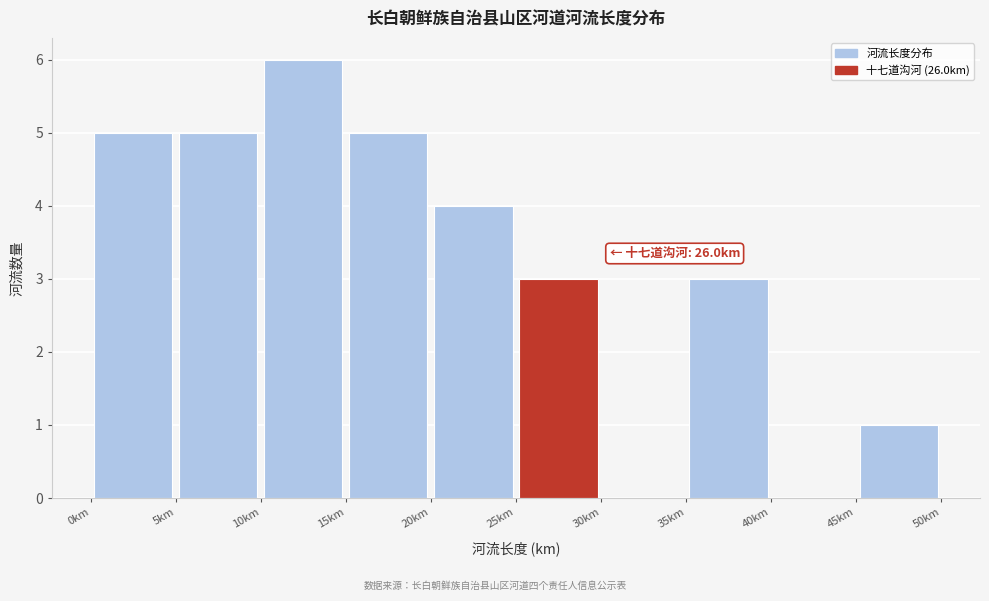

Which range on the x-axis has the tallest bar?

10 to 15